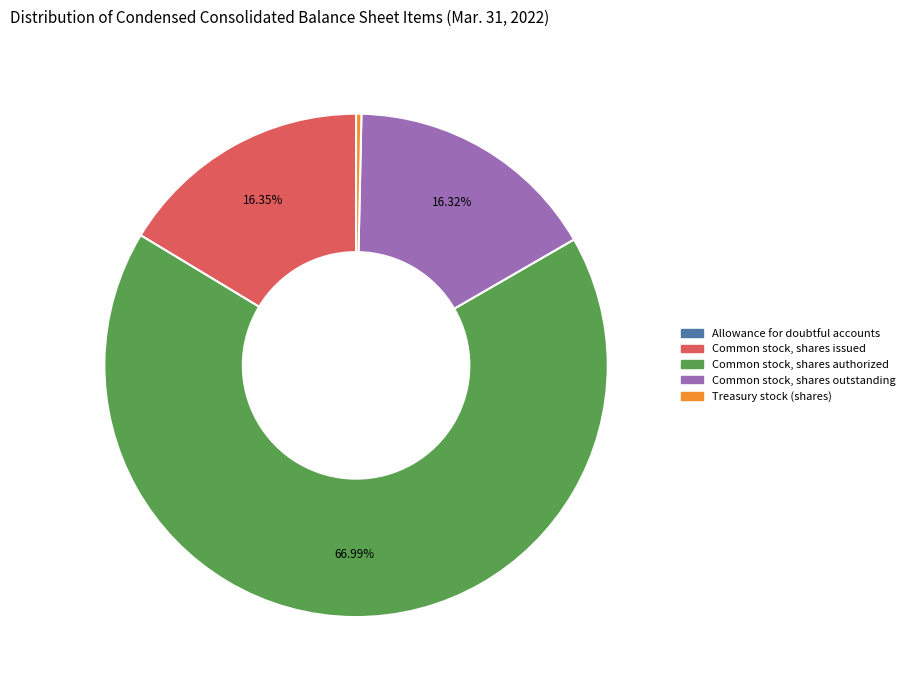

Approximately how many times larger is the value at Common stock, shares authorized compared to Treasury stock (shares)?

197.2